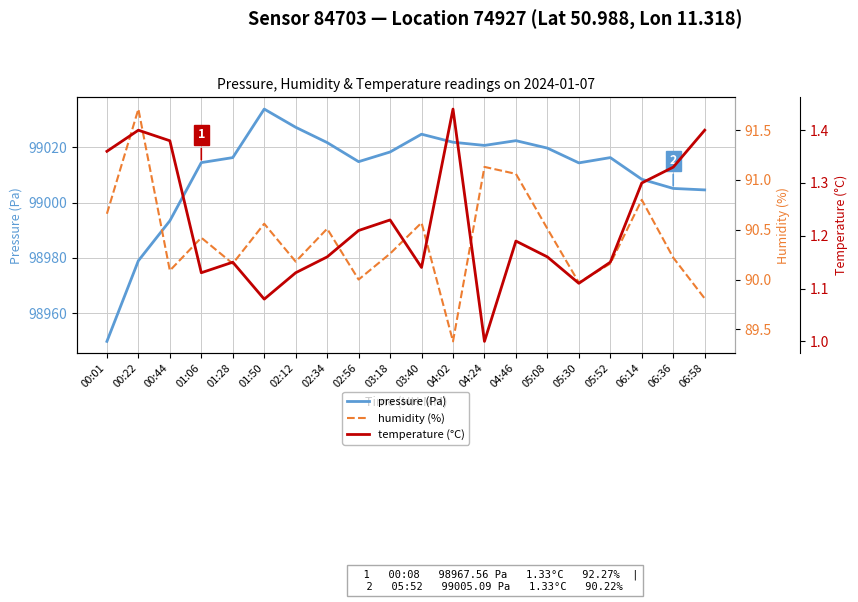

What are all the series names shown in the legend?

pressure (Pa), humidity (%), temperature (°C)